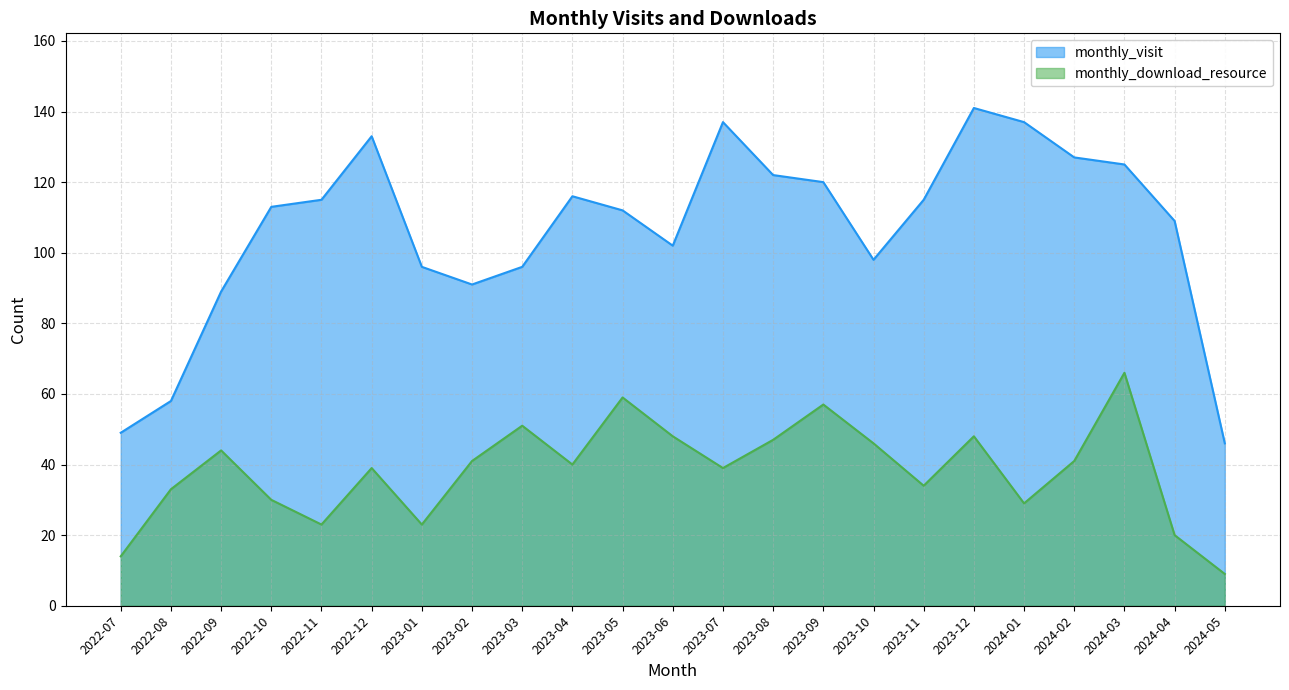

True or false: monthly_download_resource has more than 2 points higher than both neighbors.

True